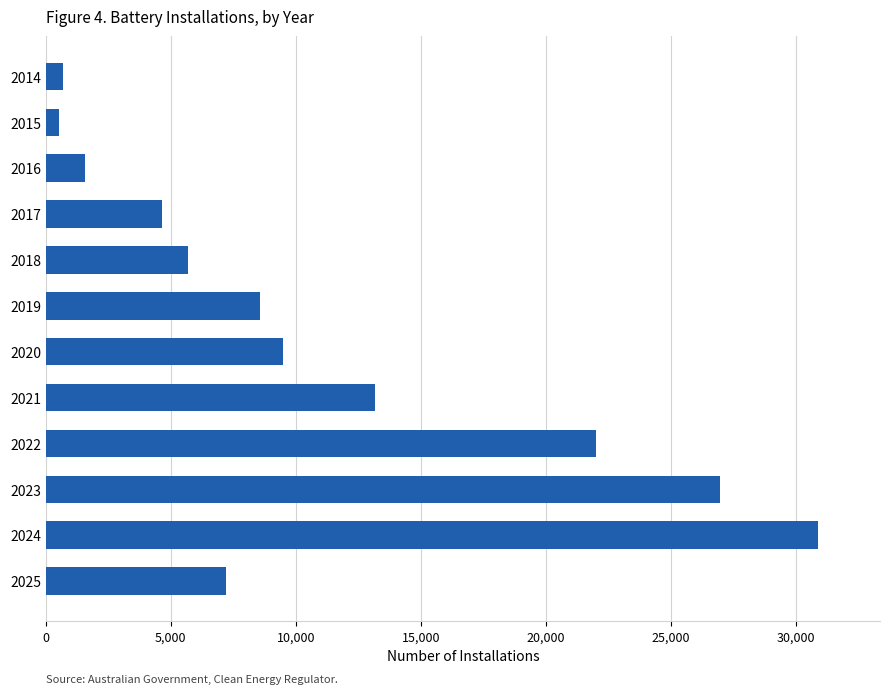

Which category has the highest value across all series?

2024